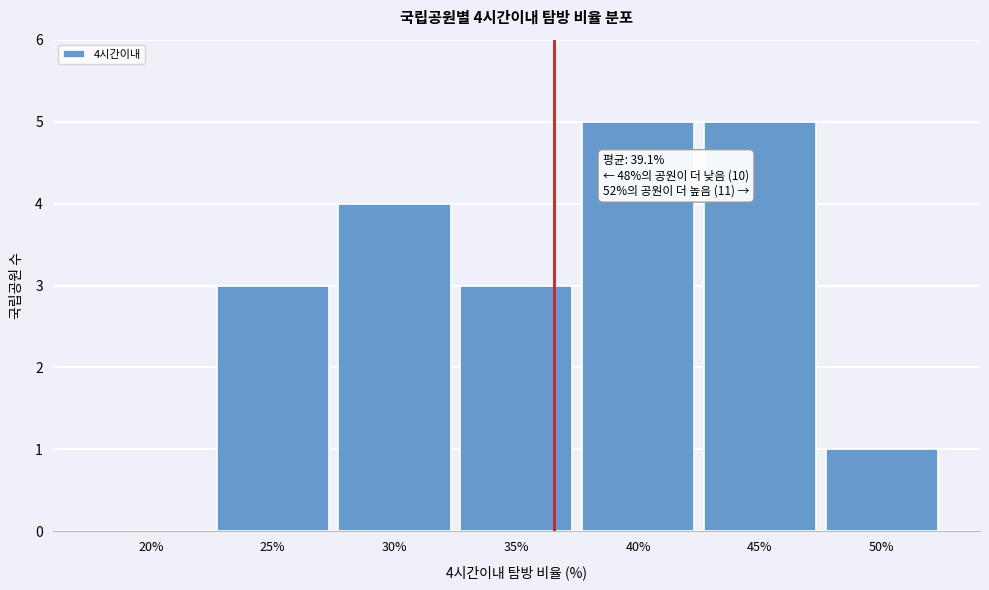

Reading left to right, extract all data points from this chart.

20%=0	25%=3	30%=4	35%=3	40%=5	45%=5	50%=1